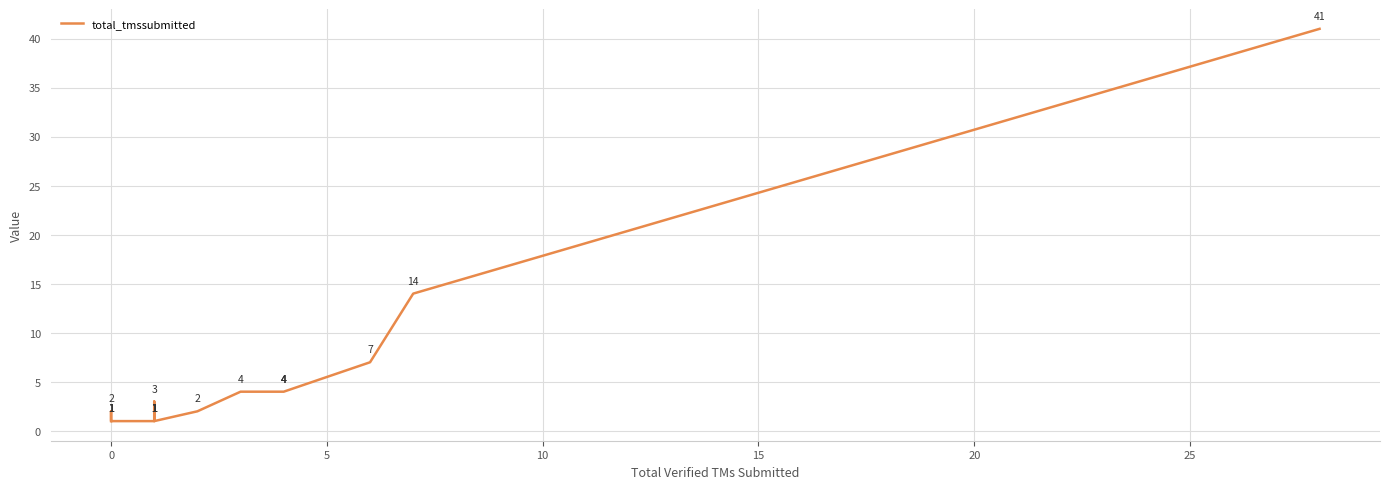

What is the difference between the second highest and minimum values?

13